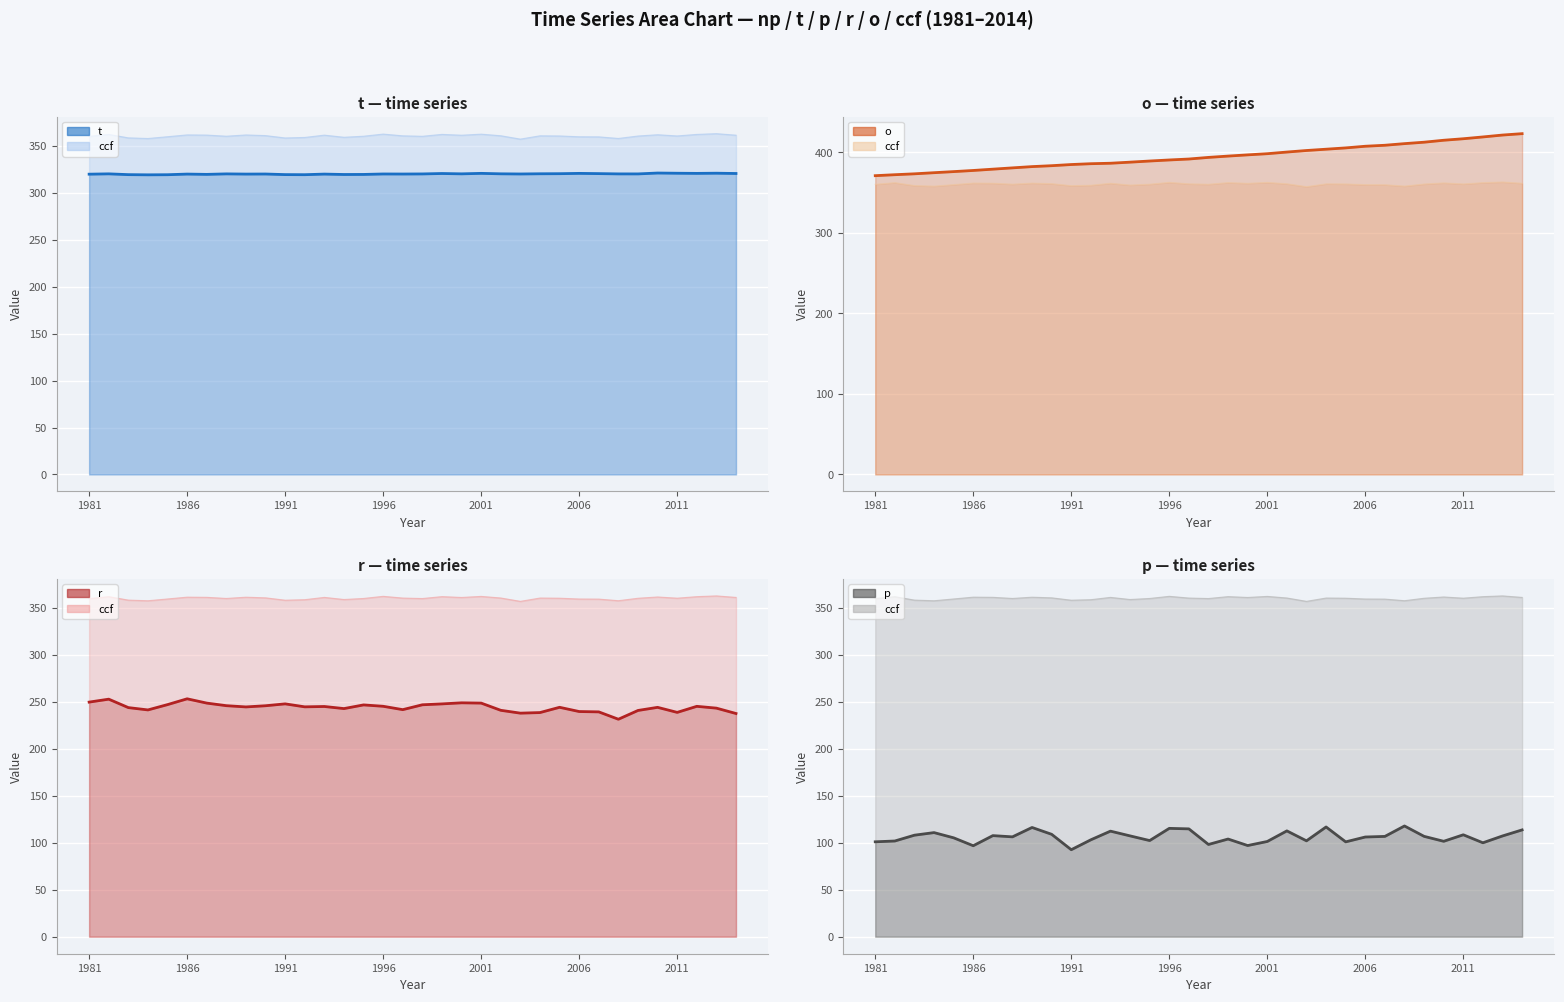

The value of r at 29 is 320.7. True or false?

False